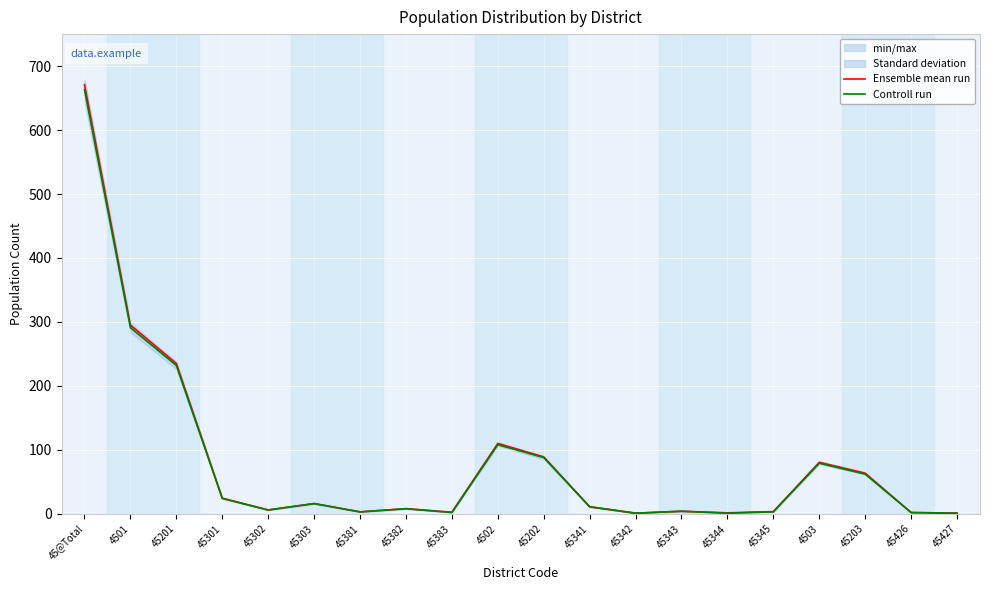

List the series in order of their overall mean, lowest first.

Controll run, Ensemble mean run